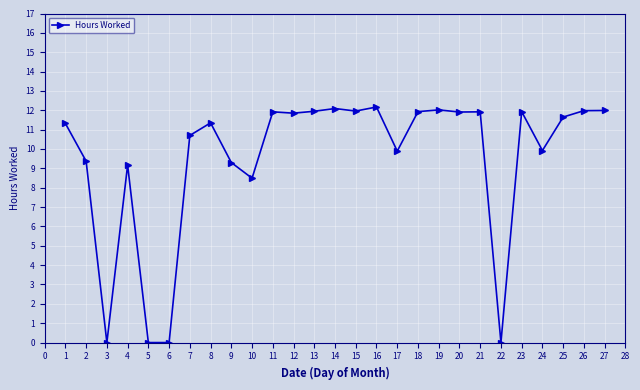

What is the difference between the maximum and minimum values?

12.2